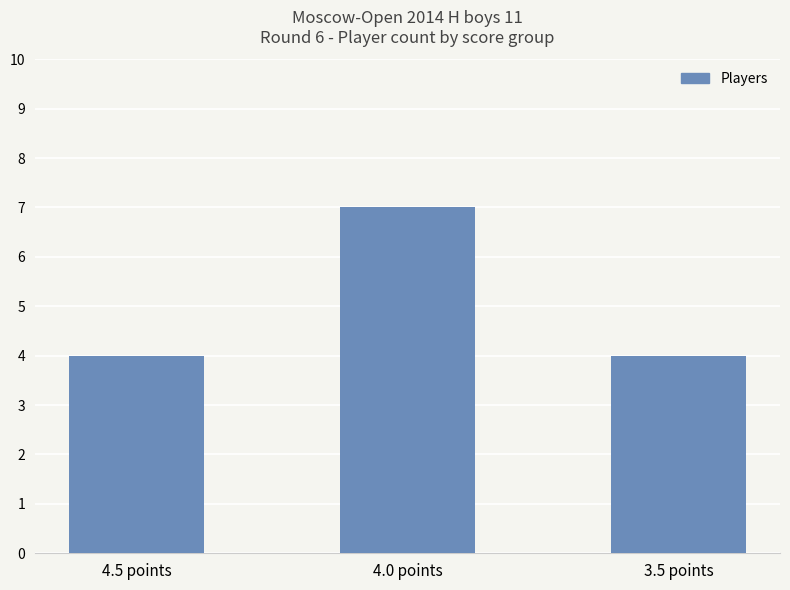

Reading right to left, transcribe all the data shown in this chart.

4	7	4